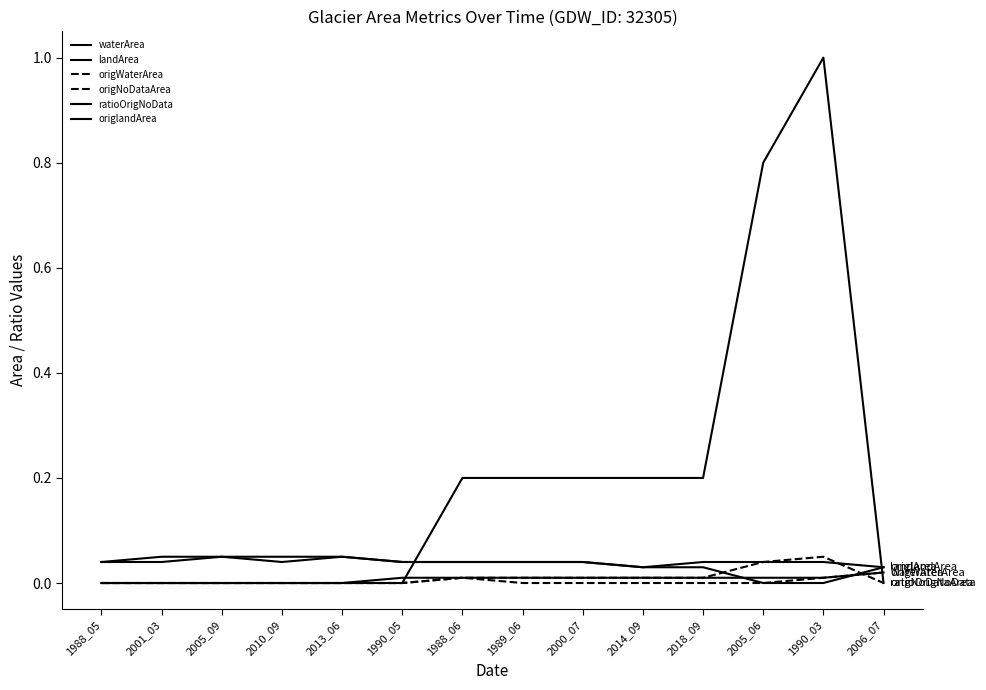

Between 2018_09 and 1990_05, which is larger?

2018_09